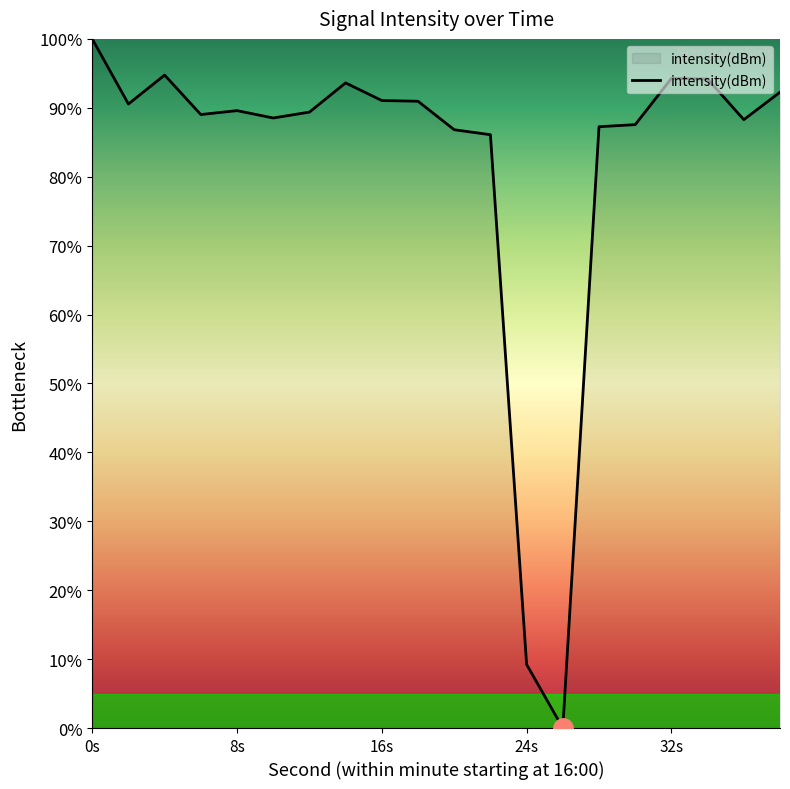

What is the maximum value shown in the chart?

100.0